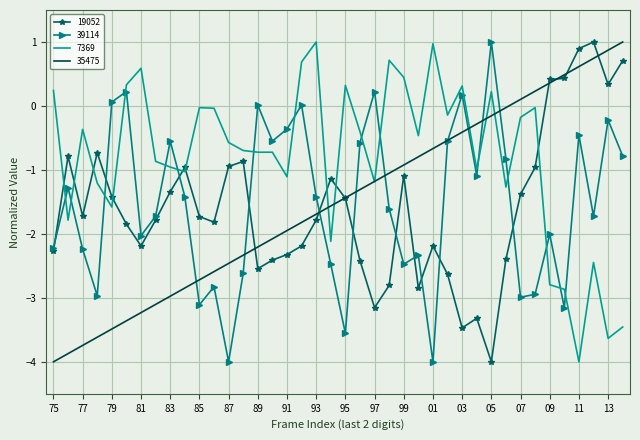

Count the number of categories in the chart.

40